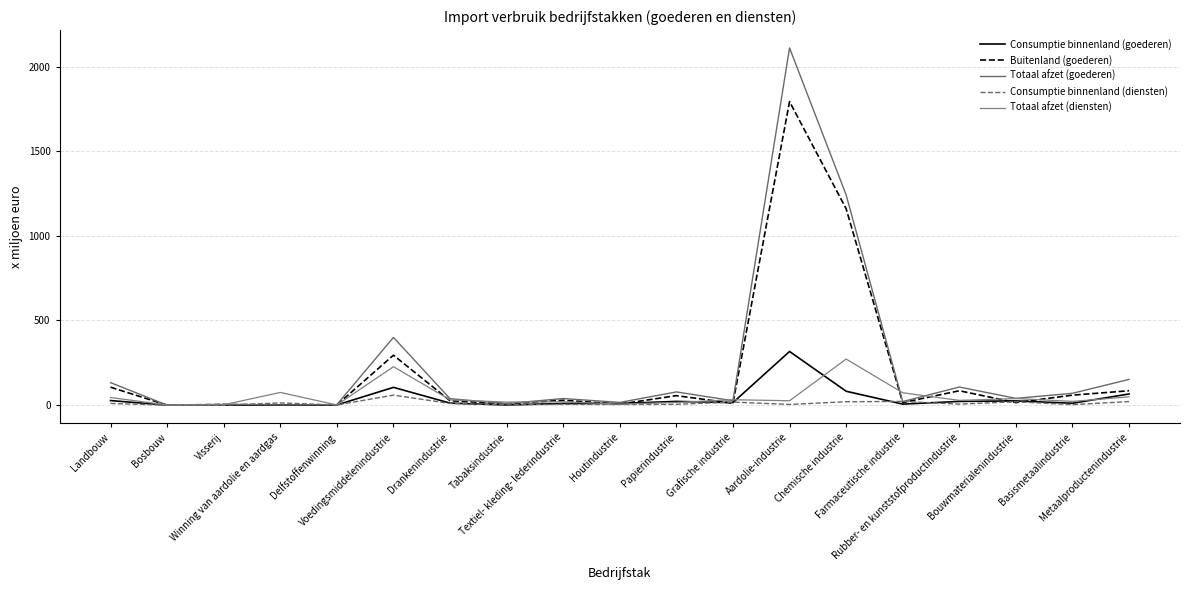

How many lines are shown in the chart?

5